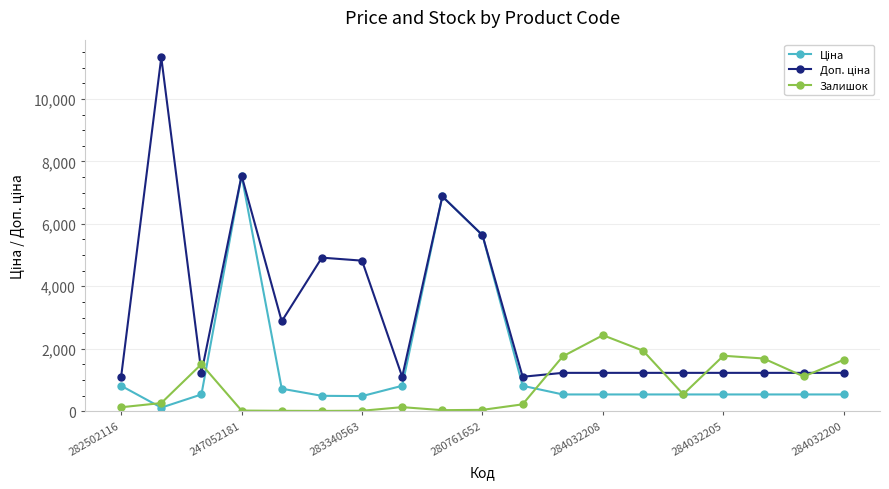

What is the maximum value for Залишок?

2433.0